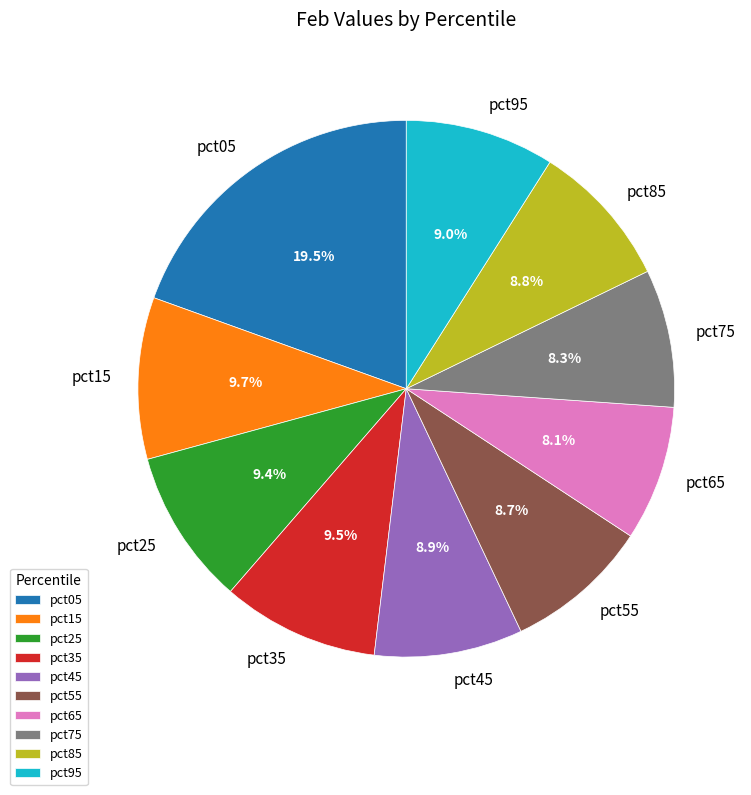

To the nearest percent, what is the average slice percentage?

10%